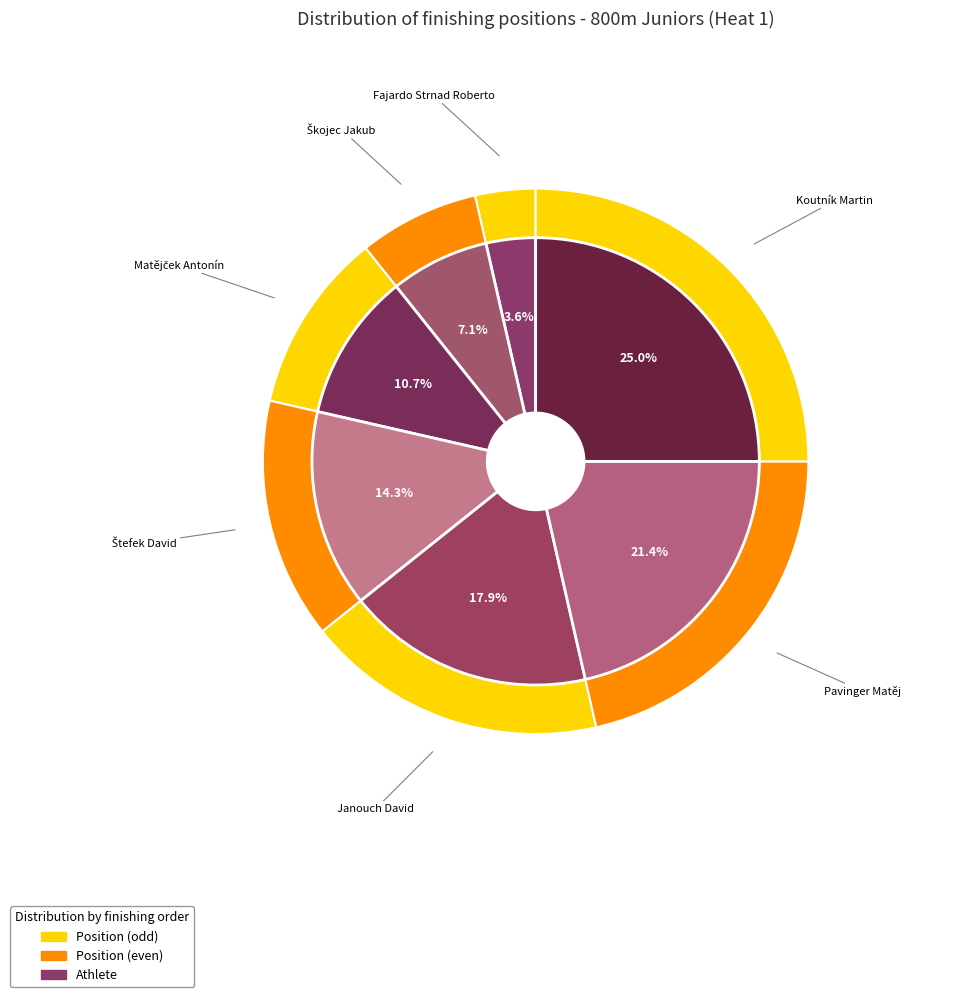

Does Fajardo Strnad Roberto represent more than half of the total?

No